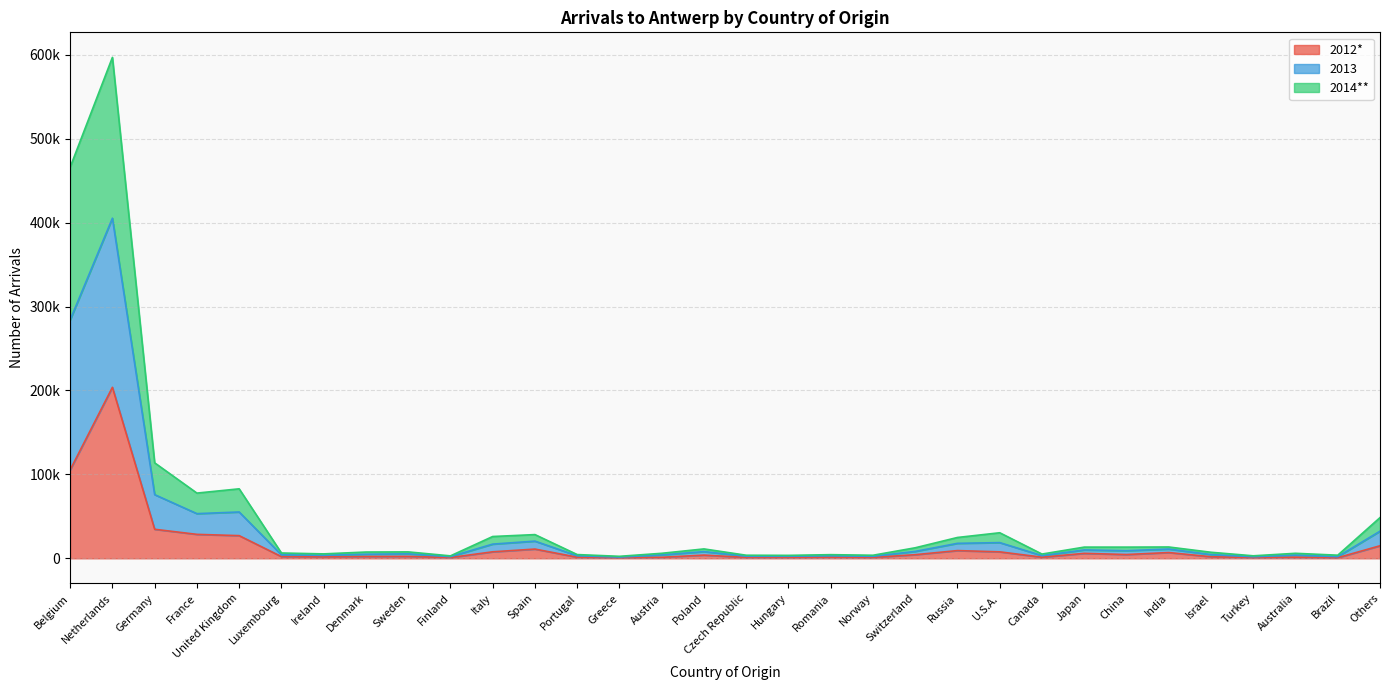

Is it true that 2014** equals 3738 at Czech Republic?

False